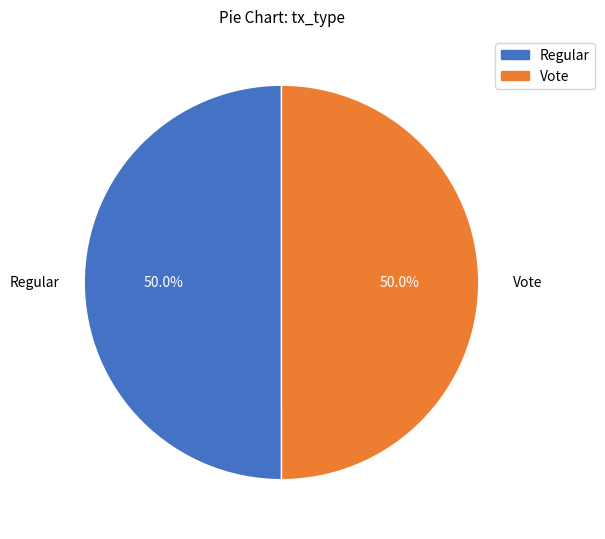

How many slices are in this pie chart?

2